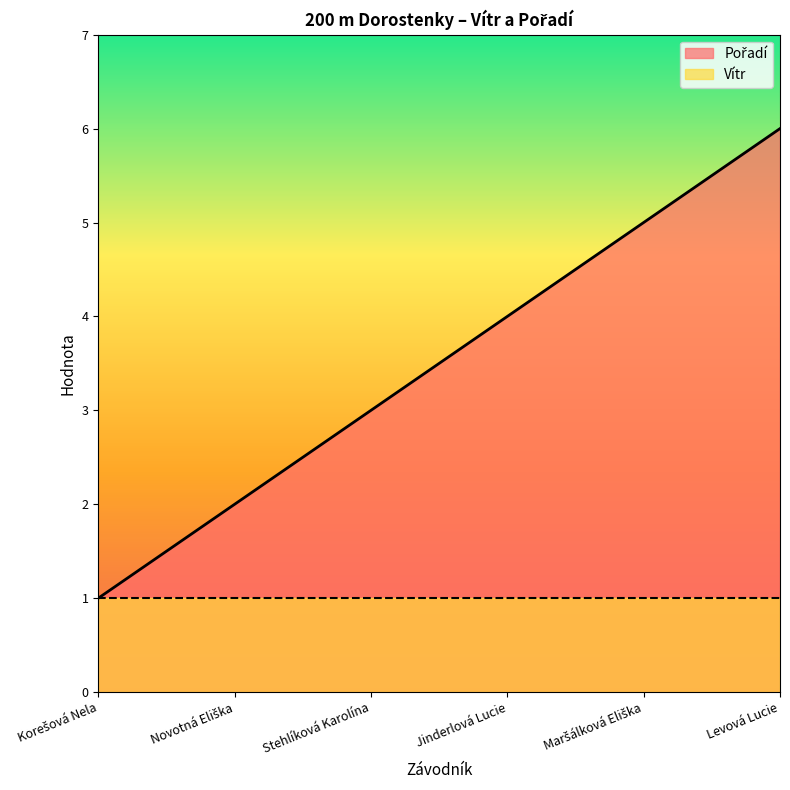

Does the chart have visible grid lines?

No